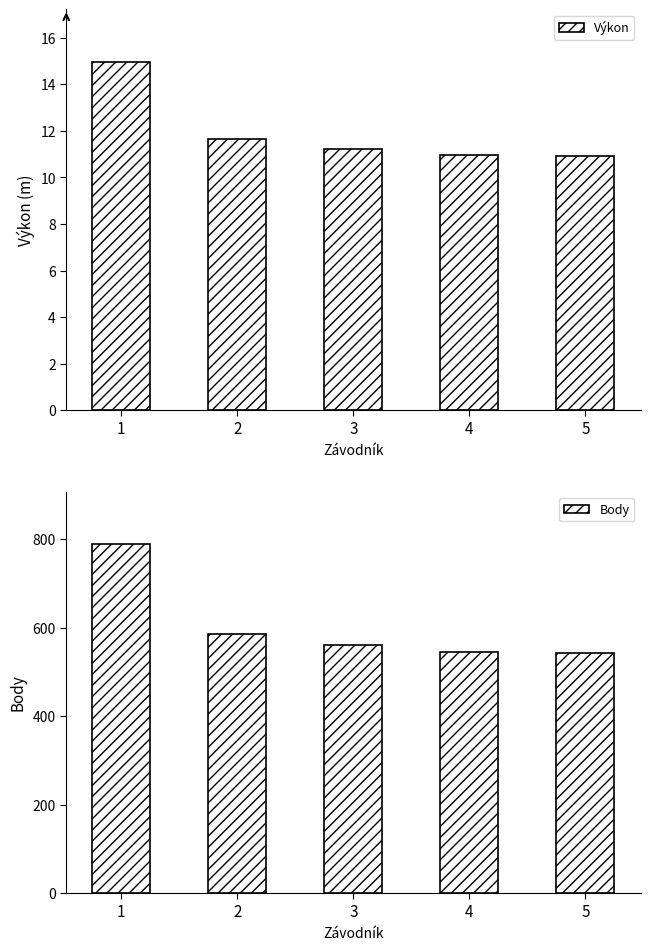

What is the average value of the Body series?

604